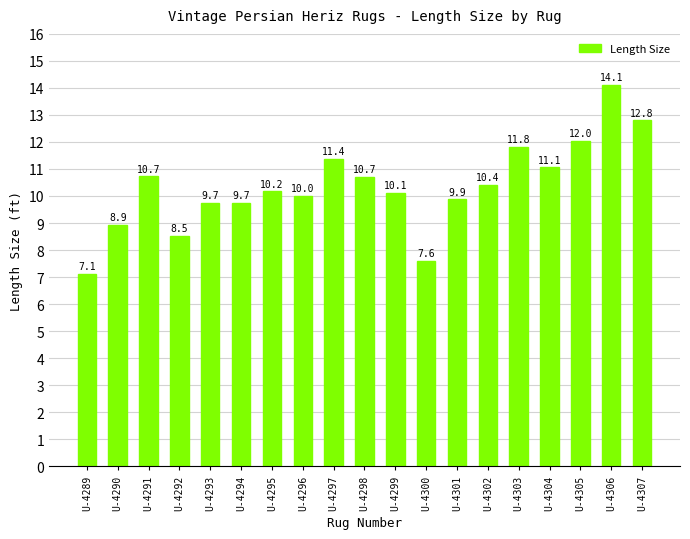

What is the sum of all values?

196.9